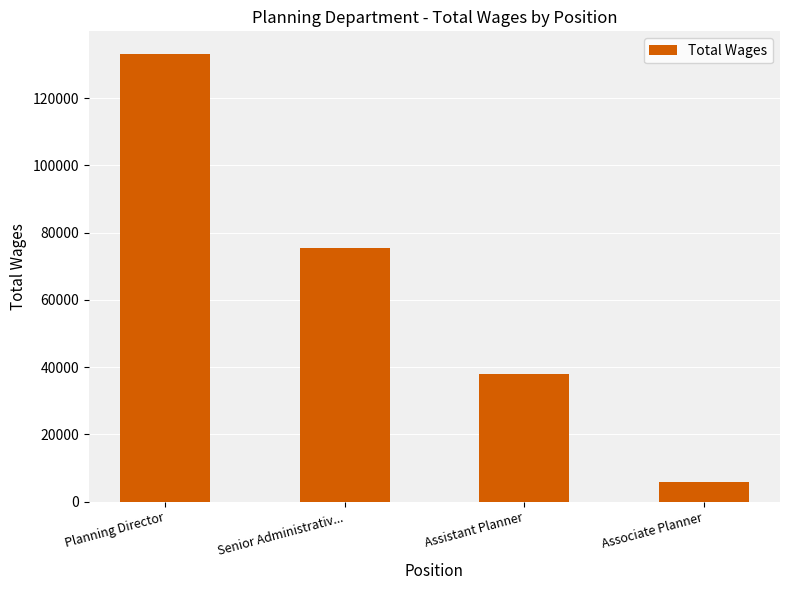

Approximately how many times larger is the value at Assistant Planner compared to Associate Planner?

6.3